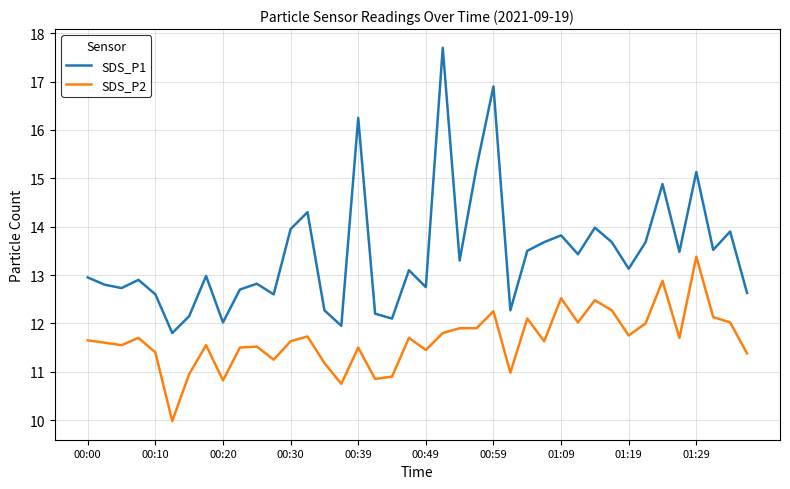

What is the minimum value shown in the chart?

10.0